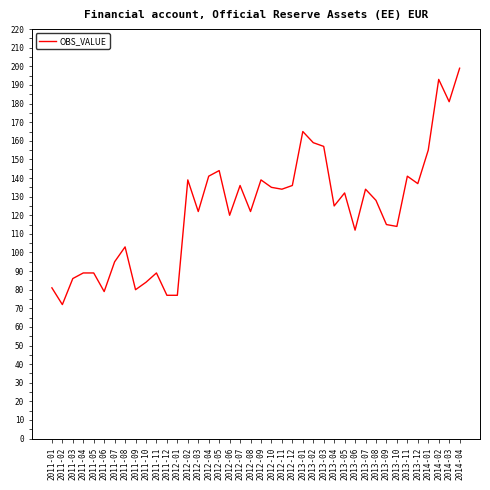

What position from the left is 2014-02?

38